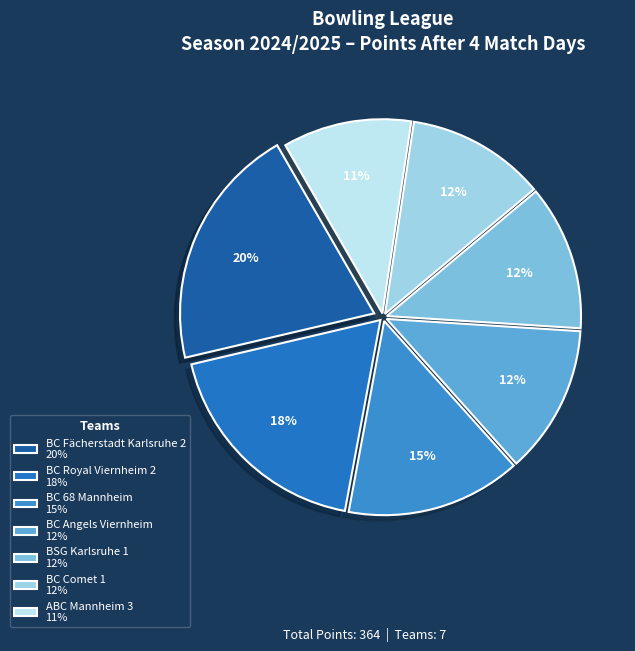

How many segments does this pie chart have?

7